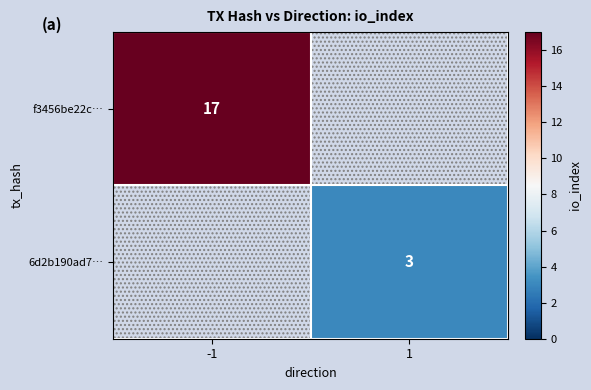

Is the value of 6d2b190ad7… at 1 greater than the value of f3456be22c… at -1?

No